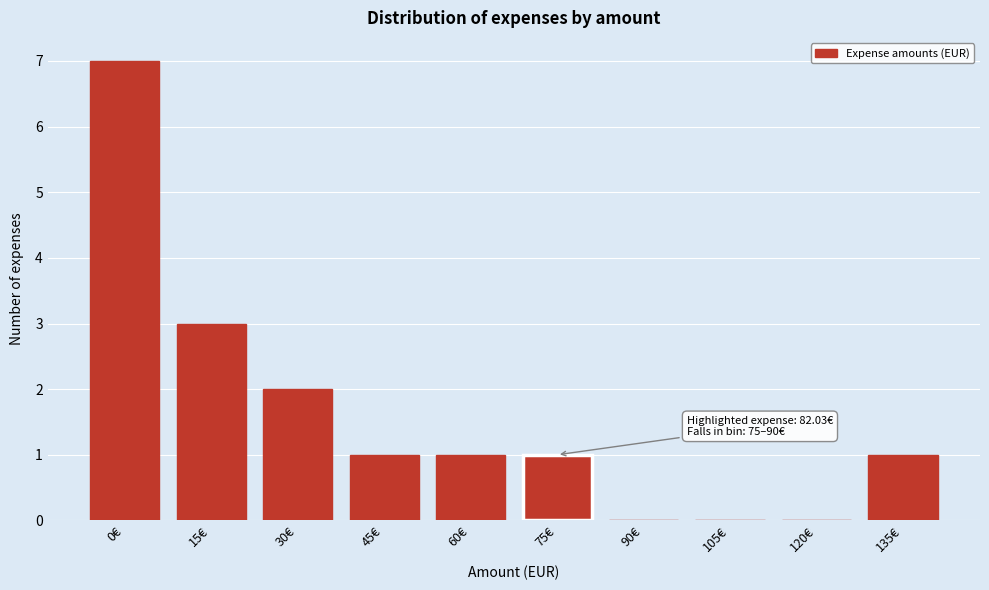

Reading left to right, what are all the values shown in this chart?

0€=7	15€=3	30€=2	45€=1	60€=1	75€=1	90€=0	105€=0	120€=0	135€=1